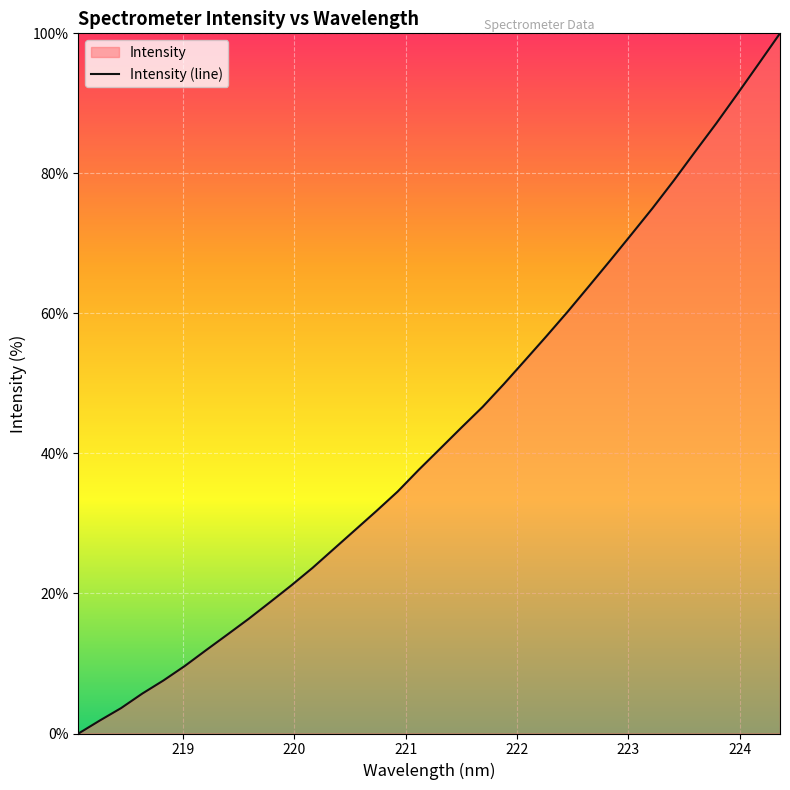

What is the average value?

42.9